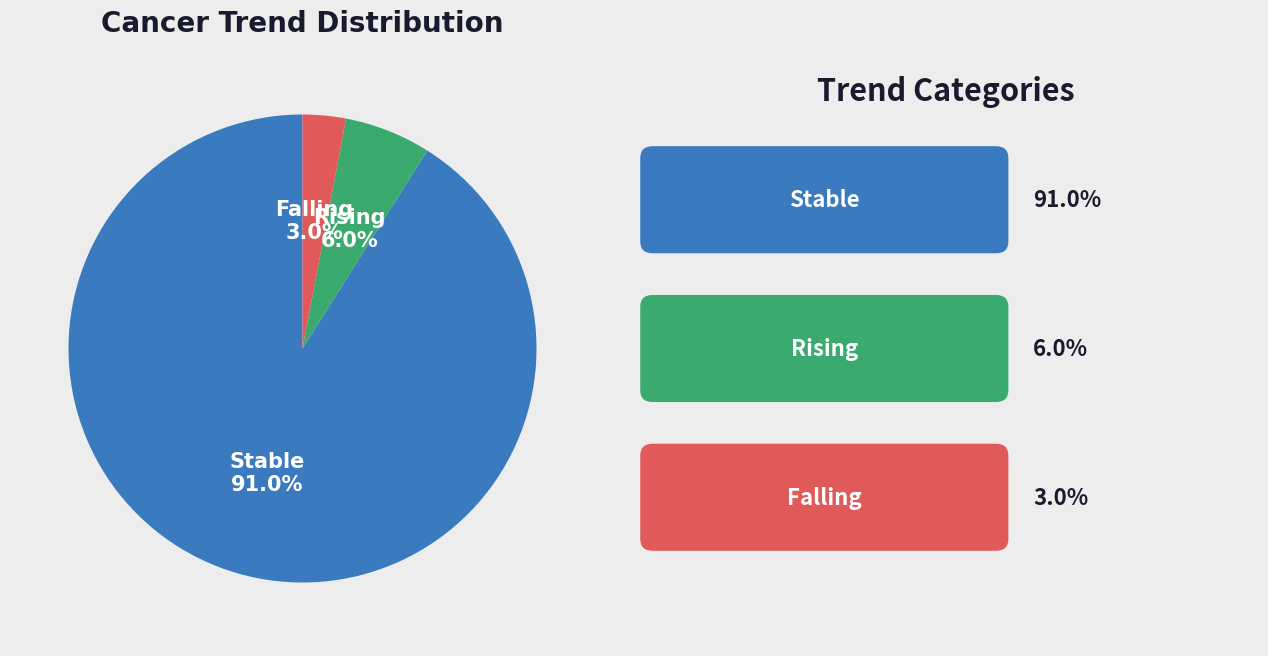

To the nearest percent, what is the average slice percentage?

33%